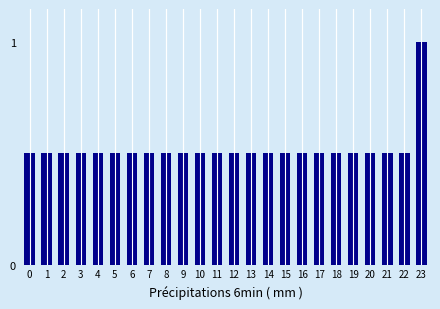

Reading right to left, list all the values displayed in this chart.

23=1.0	22=0.5	21=0.5	20=0.5	19=0.5	18=0.5	17=0.5	16=0.5	15=0.5	14=0.5	13=0.5	12=0.5	11=0.5	10=0.5	9=0.5	8=0.5	7=0.5	6=0.5	5=0.5	4=0.5	3=0.5	2=0.5	1=0.5	0=0.5